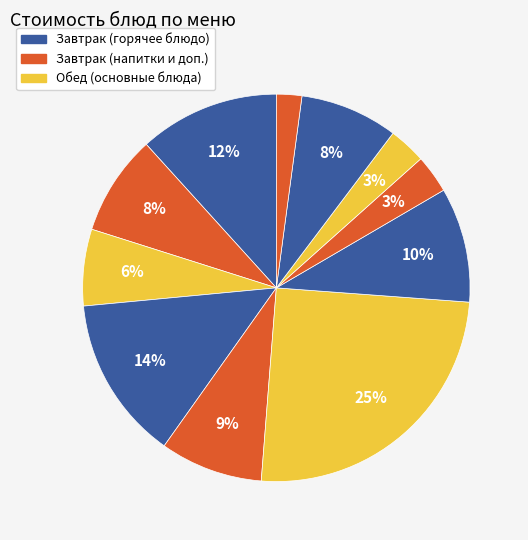

Count the number of slices in the pie.

11